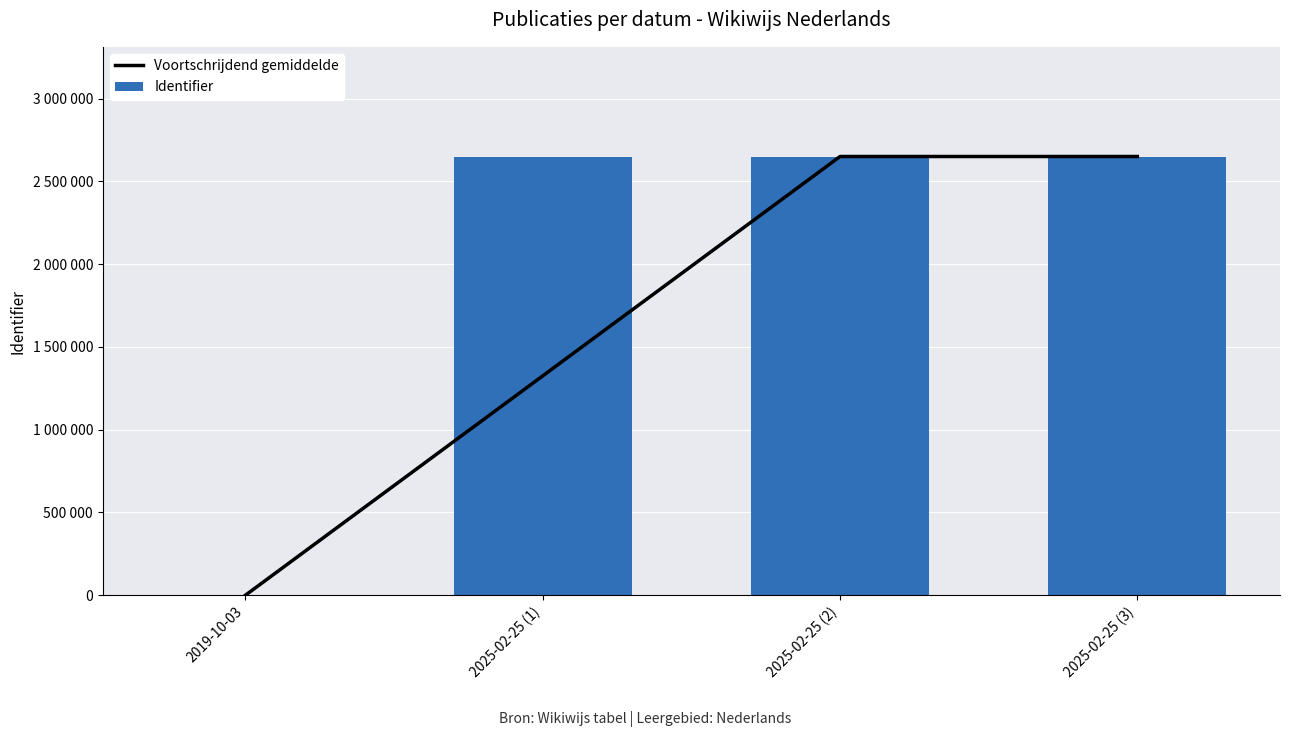

What is the sum of all Identifier values?

7950059.0